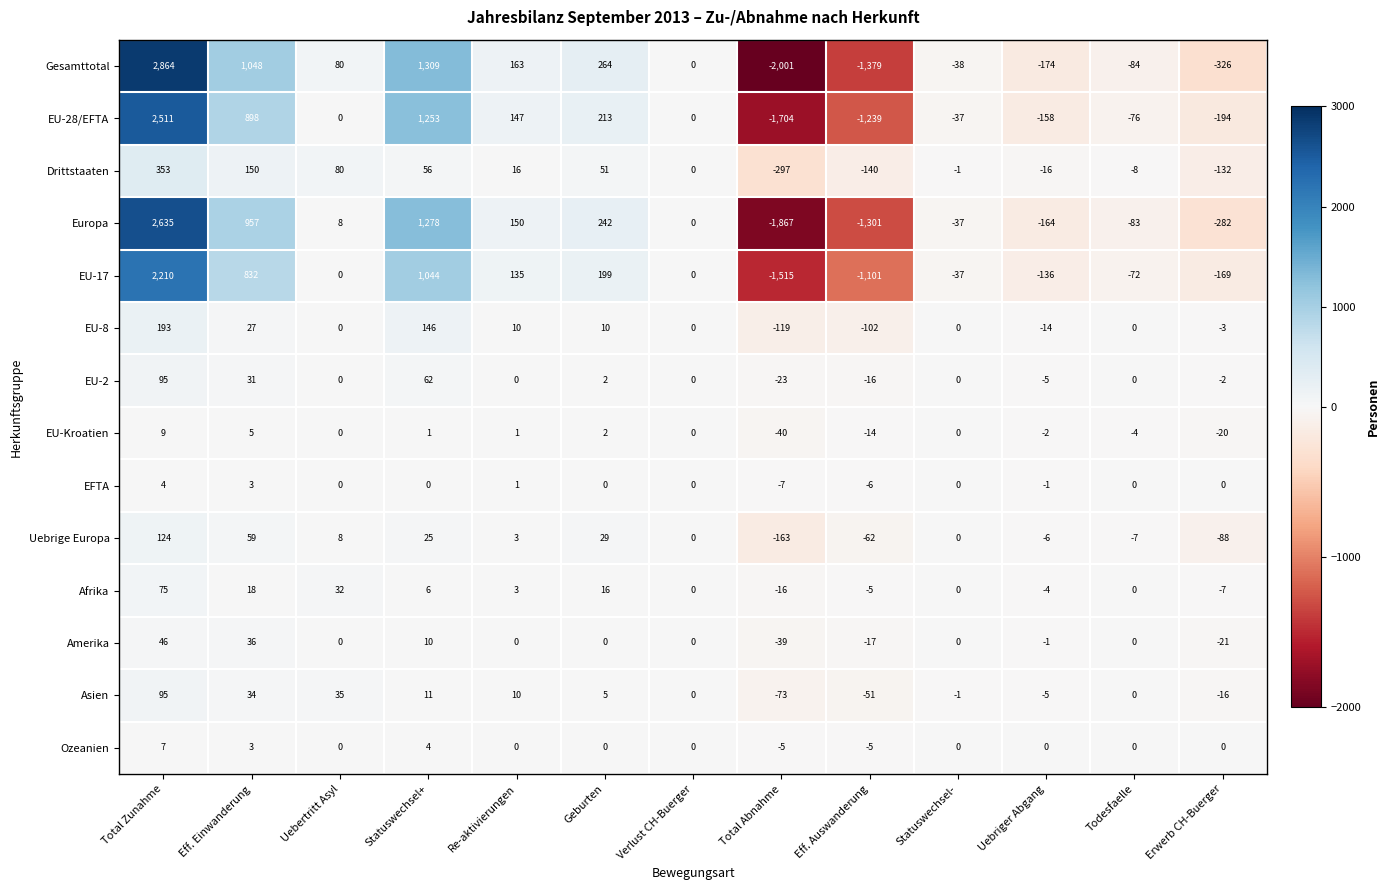

The Afrika series shows -7 at Eff. Auswanderung. True or false?

False